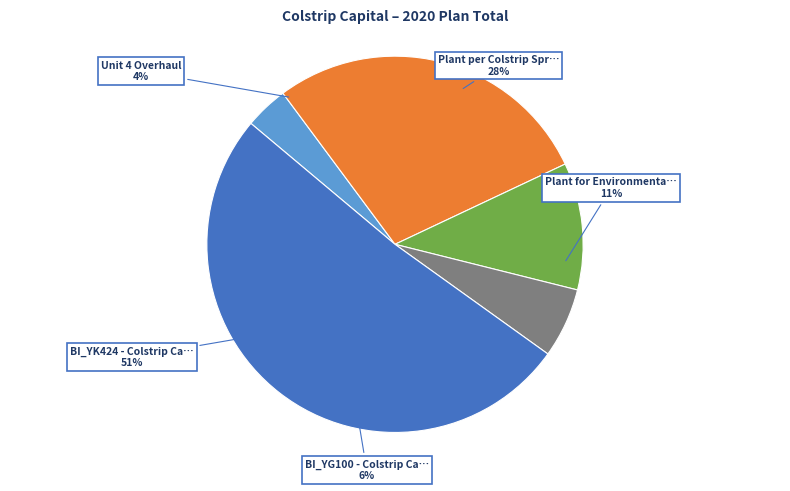

What is the ratio of the value at BI_YK424 - Colstrip Capital Additions to the value at Unit 4 Overhaul?

13.7